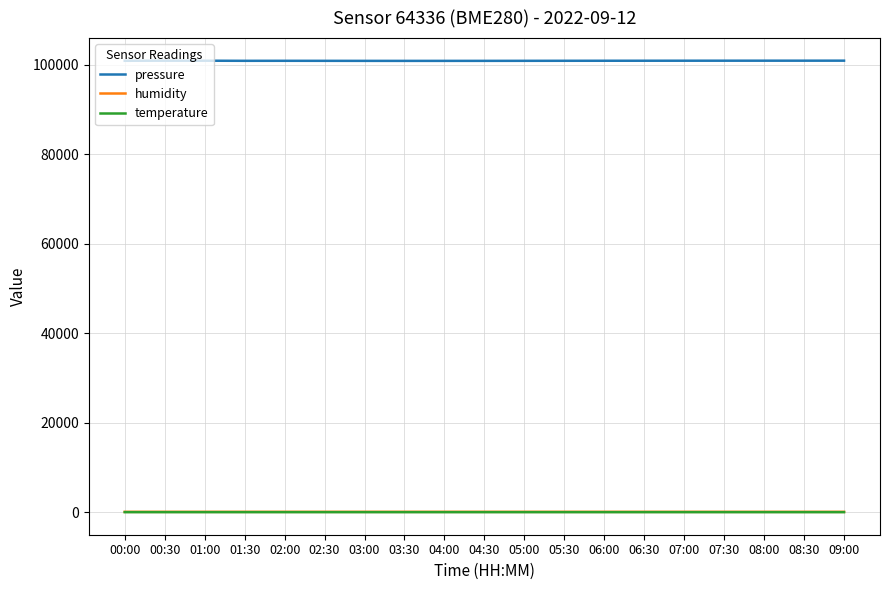

Is the value of pressure at 02:30 greater than the value of humidity at 00:30?

Yes